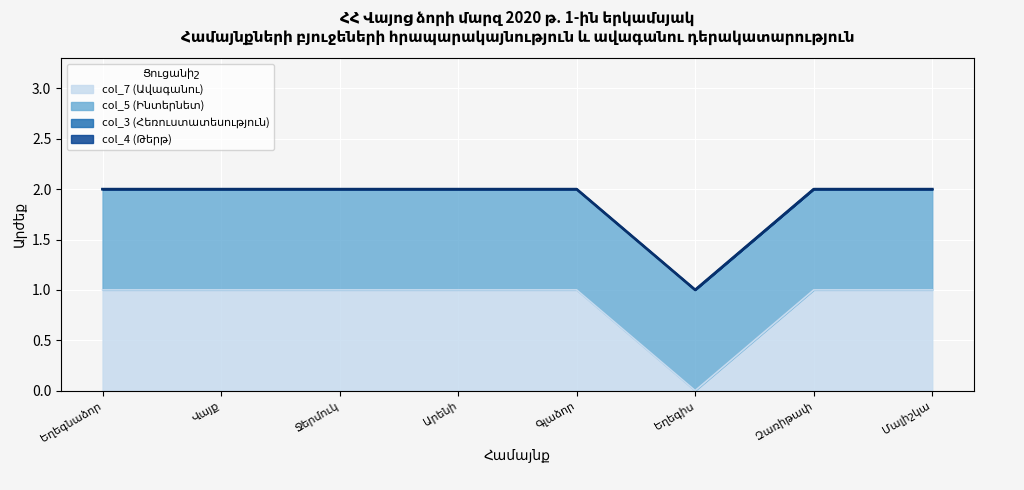

List the labels in order of value, largest first.

Եղեգնաձոր, Վայք, Ջերմուկ, Արենի, Գլաձոր, Զառիթափ, Մալիշկա, Եղեգիս